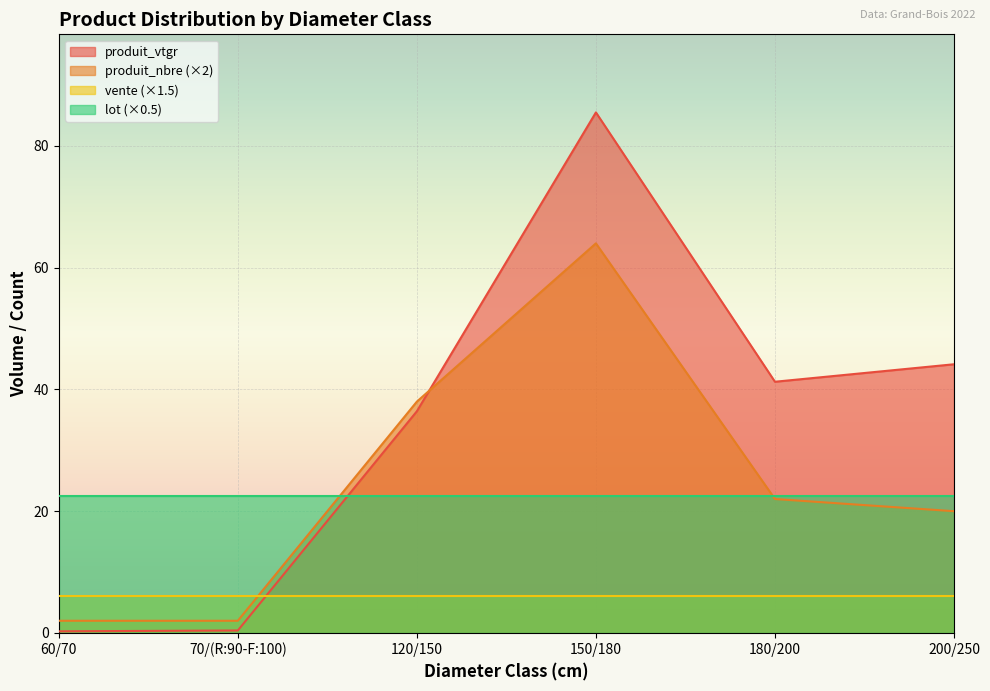

What is the difference between the produit_nbre values at 120/150 and 180/200?

16.0